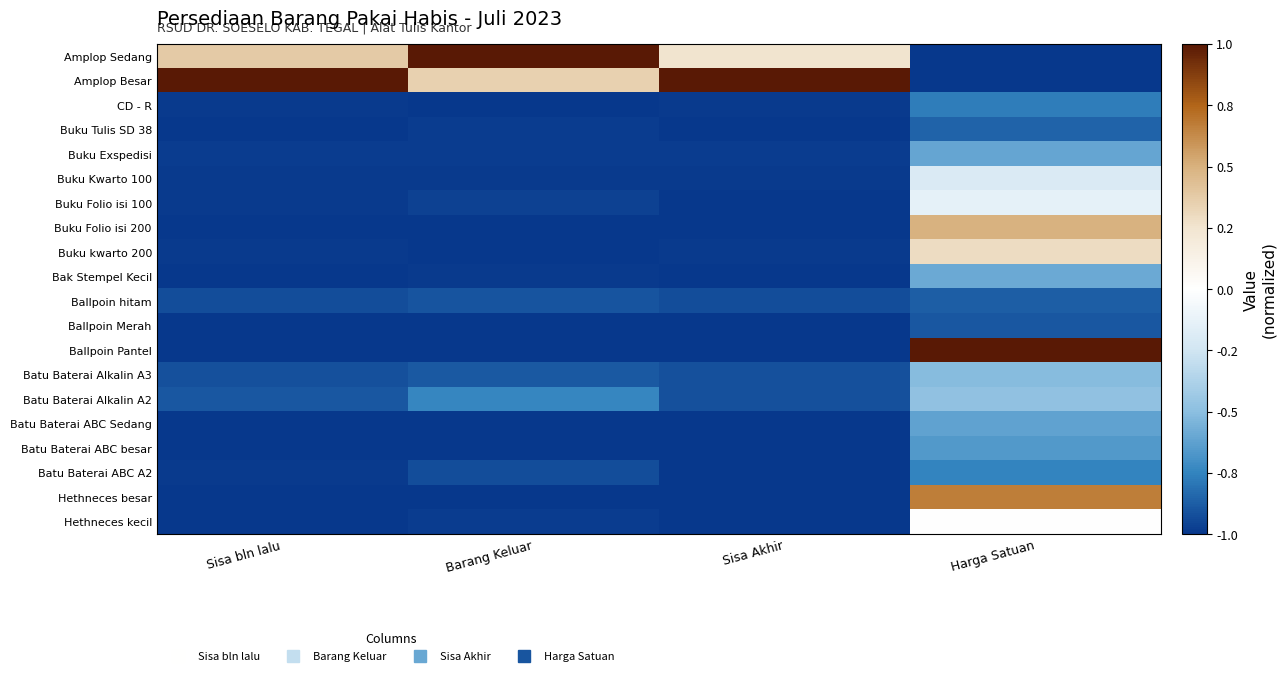

Rank the series by their maximum value, from lowest to highest.

Ballpoin Merah, Ballpoin hitam, Buku Tulis SD 38, CD - R, Batu Baterai ABC A2, Batu Baterai ABC besar, Batu Baterai ABC Sedang, Buku Exspedisi, Bak Stempel Kecil, Batu Baterai Alkalin A3, Batu Baterai Alkalin A2, Buku Kwarto 100, Buku Folio isi 100, Hethneces kecil, Buku kwarto 200, Buku Folio isi 200, Hethneces besar, Amplop Sedang, Amplop Besar, Ballpoin Pantel